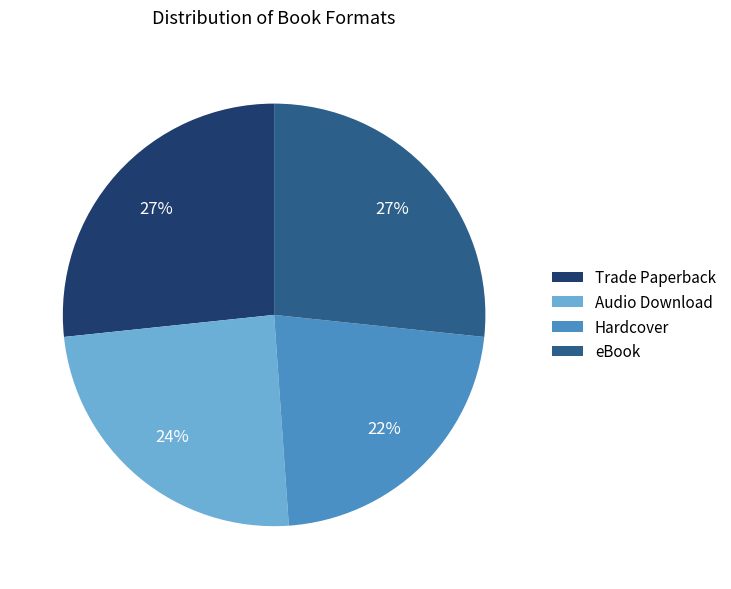

Which category has the smallest portion of the pie?

Hardcover